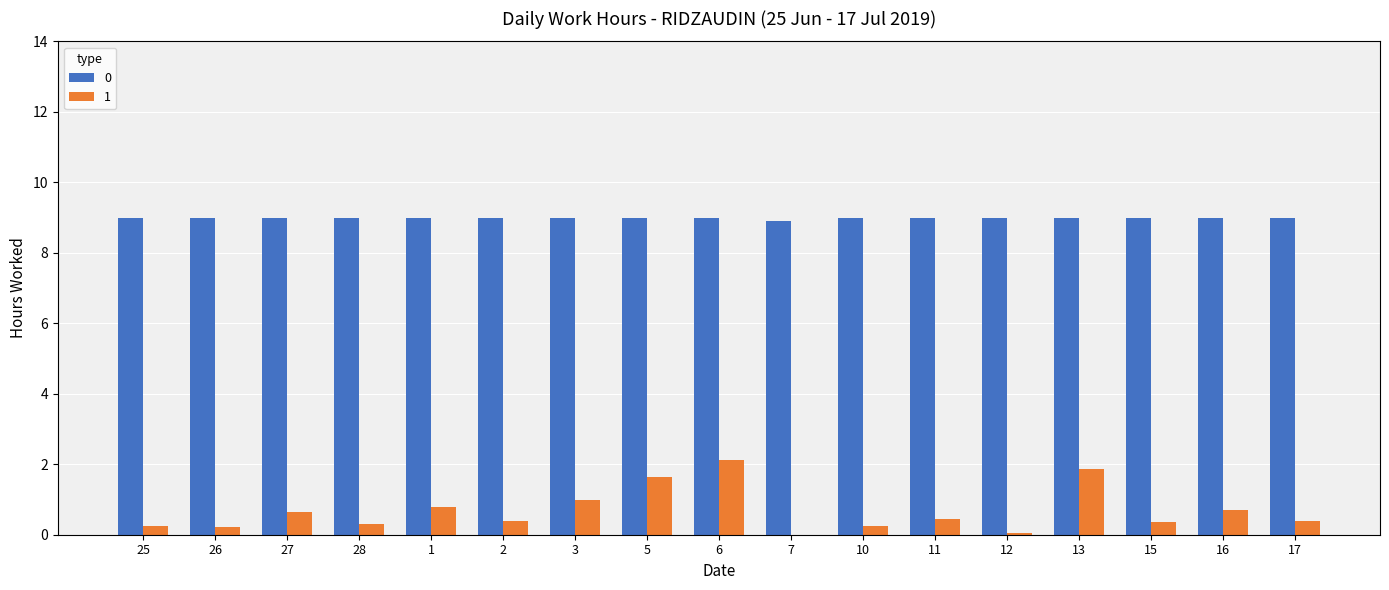

The value of 0 at 28 is 5.7. True or false?

False